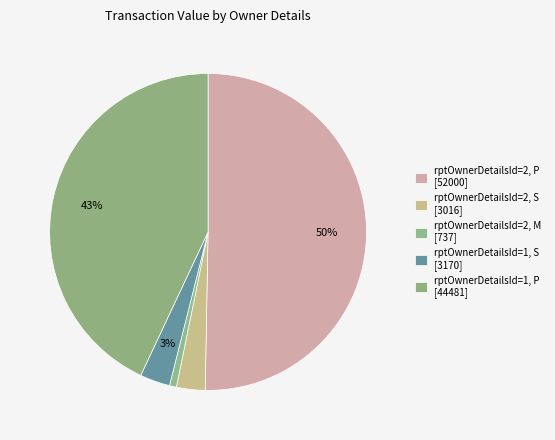

Which category has the biggest portion of the pie?

rptOwnerDetailsId=2 (P)